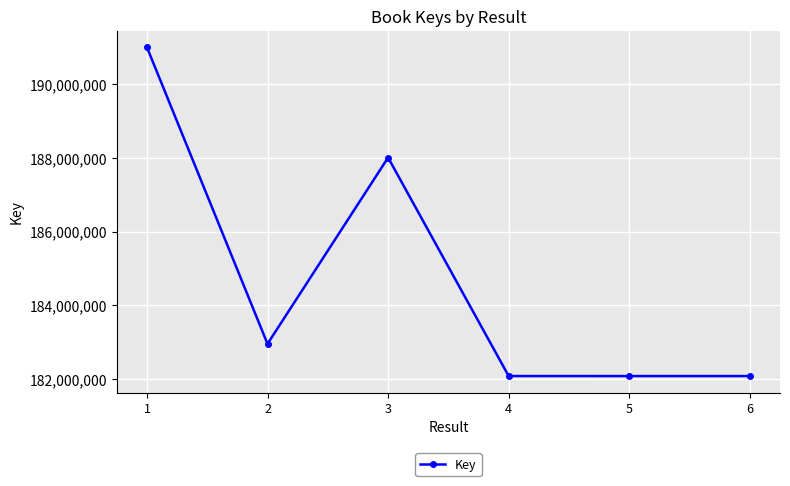

How many values are below 182955171?

3